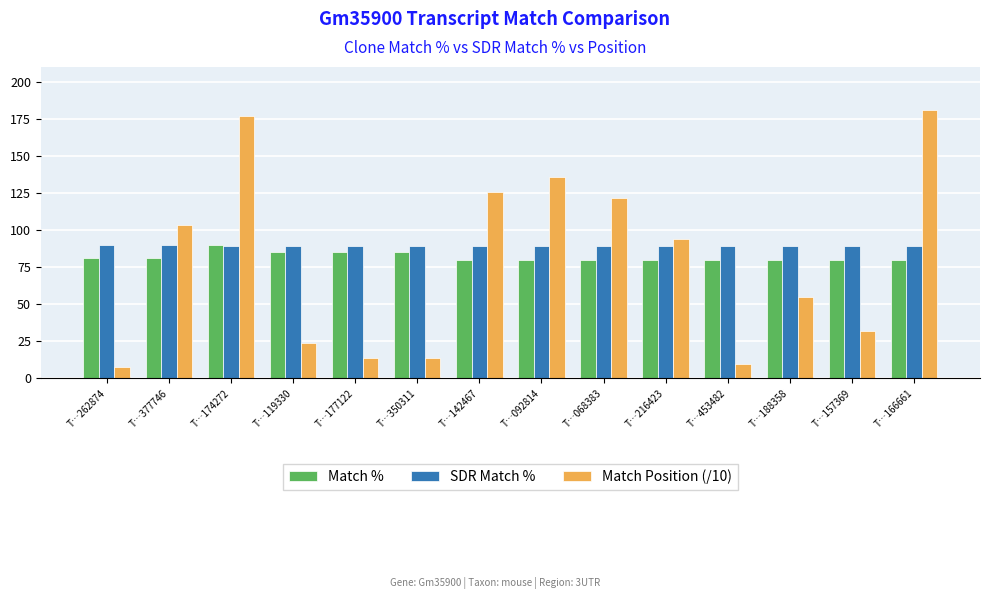

What is the total value across all series at T…174272?

355.7